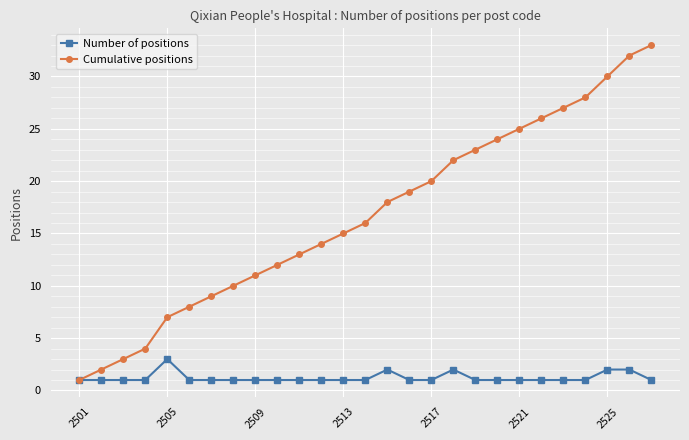

How many lines are shown in the chart?

2